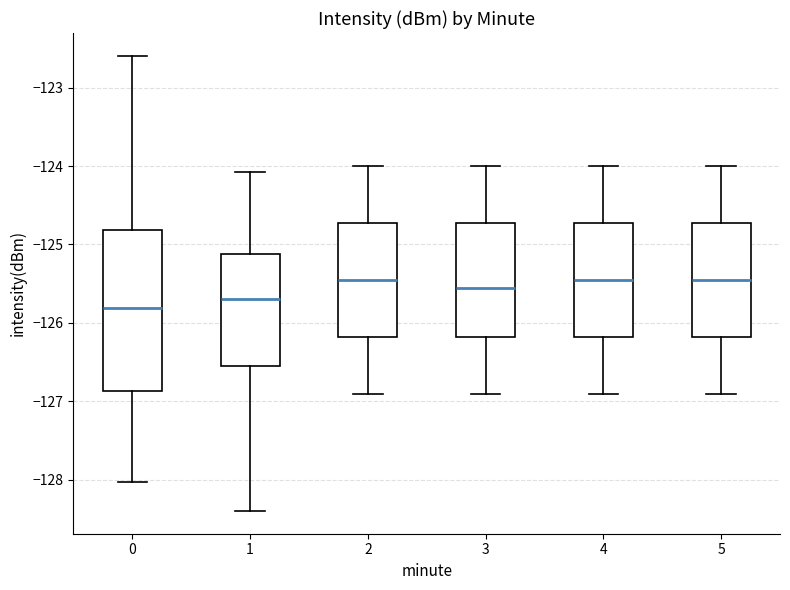

Reading left to right, transcribe this box plot: for each box, give where its median line is, the range the box spans, and where its two whiskers end, as read against the y-axis. The values are not printed on the chart, so give them approximately, as read against the axis.

0: median -125.8, box -126.9 to -124.8, whiskers -128.0 to -122.6
1: median -125.7, box -126.6 to -125.1, whiskers -128.4 to -124.1
2: median -125.4, box -126.2 to -124.7, whiskers -126.9 to -124.0
3: median -125.5, box -126.2 to -124.7, whiskers -126.9 to -124.0
4: median -125.4, box -126.2 to -124.7, whiskers -126.9 to -124.0
5: median -125.4, box -126.2 to -124.7, whiskers -126.9 to -124.0